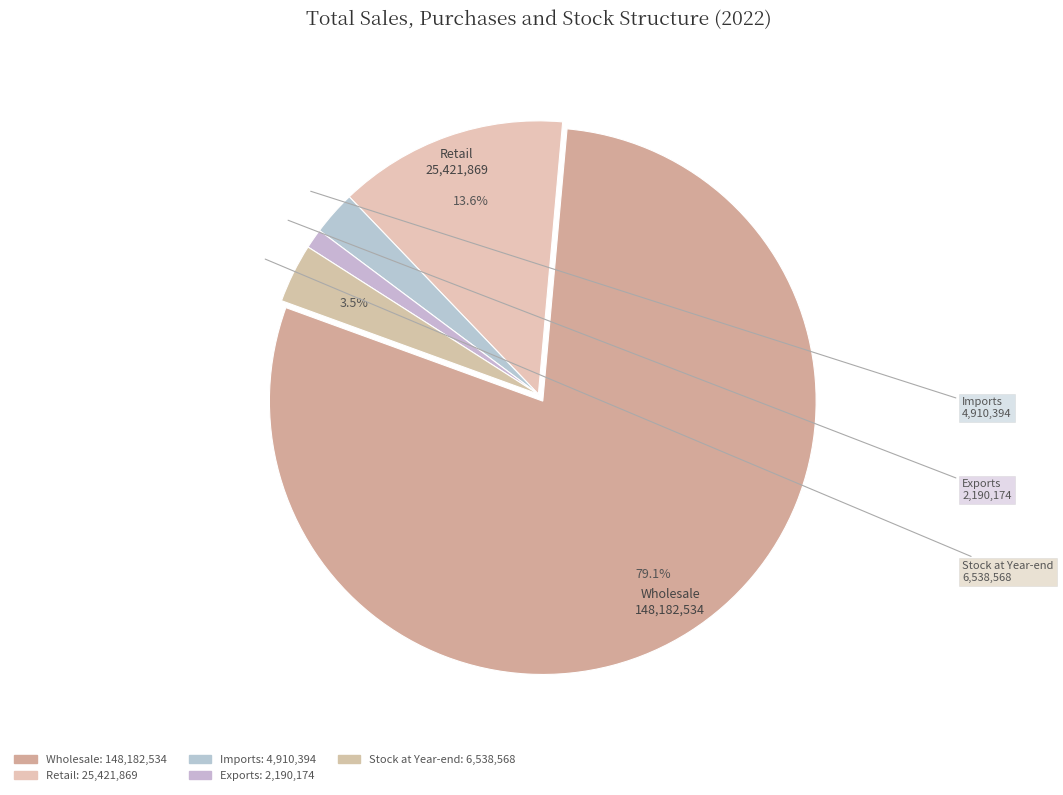

To the nearest percent, what percentage of the pie is Stock at Year-end?

3%